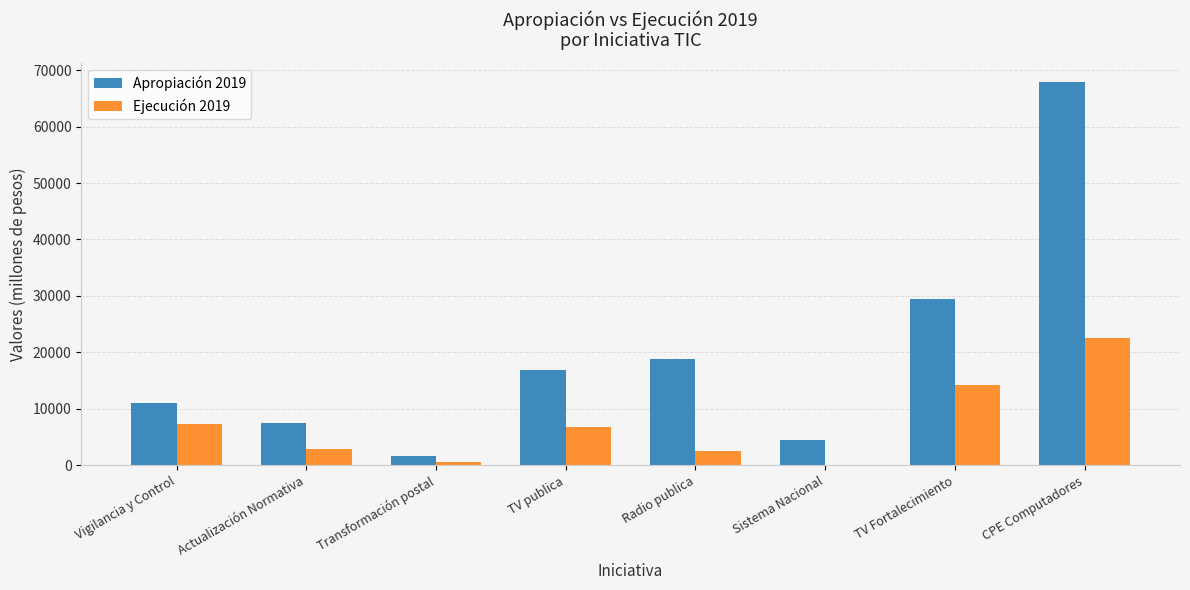

Is the value of Ejecución 2019 at Transformación postal greater than the value of Apropiación 2019 at CPE Computadores?

No